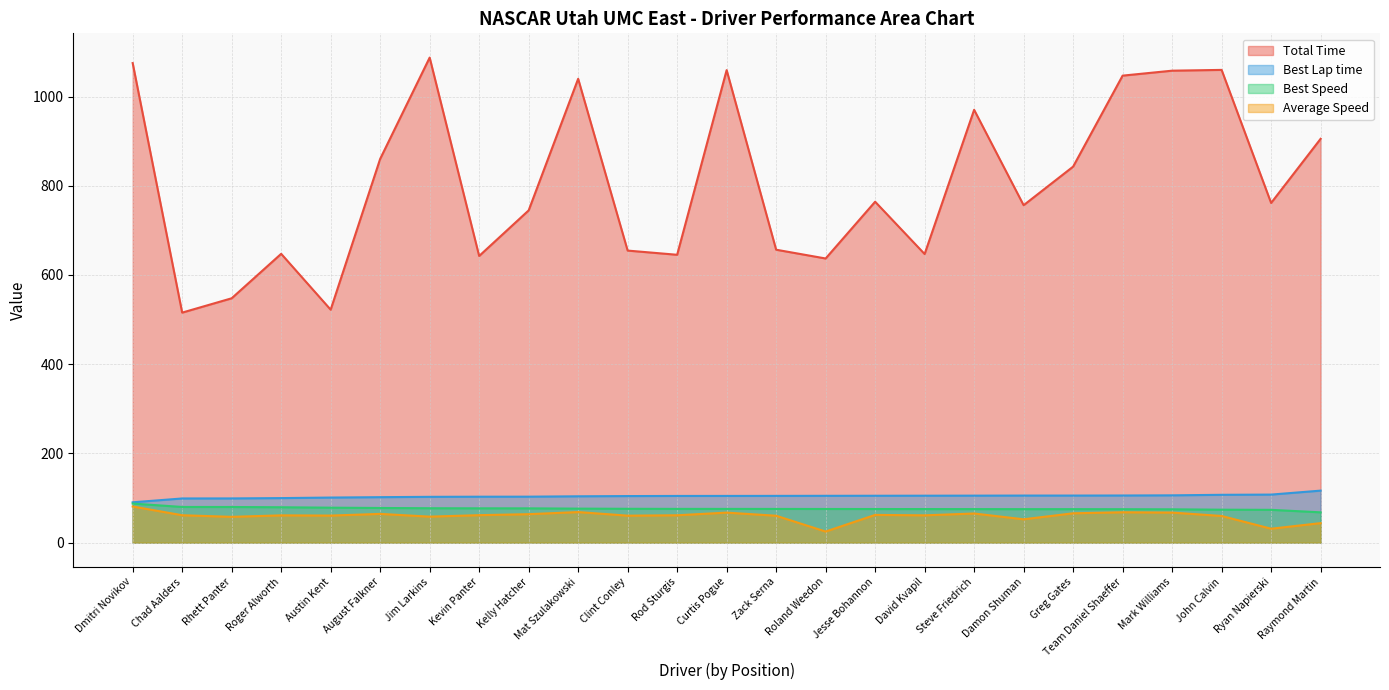

What is the total value across all series at Mat Szulakowski?

1288.4